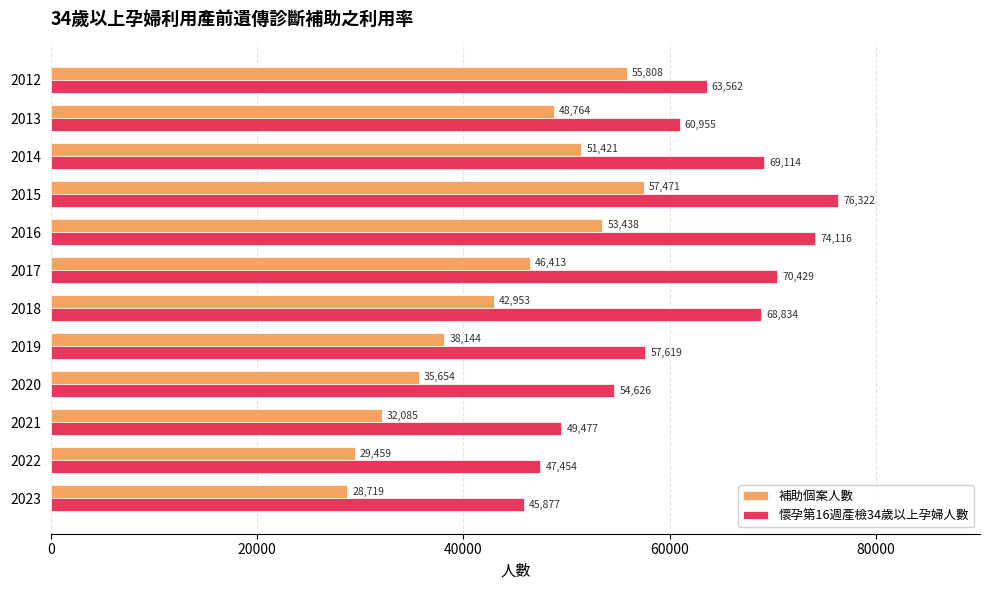

At 2013, list the series in order from smallest to largest.

補助個案人數, 懷孕第16週產檢34歲以上孕婦人數